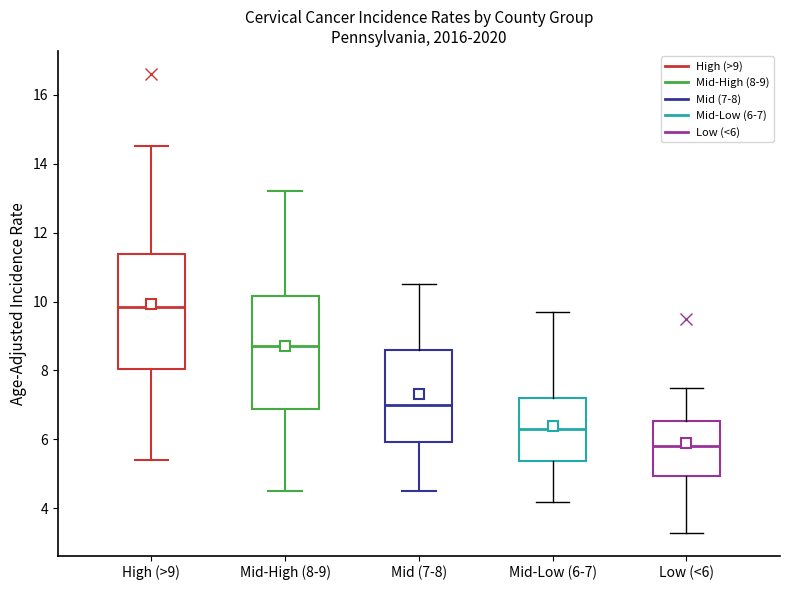

Reading left to right, transcribe this box plot: for each box, give where its median line is, the range the box spans, and where its two whiskers end, as read against the y-axis. The values are not printed on the chart, so give them approximately, as read against the axis.

High (>9): median 9.8, box 8.0 to 11.4, whiskers 5.4 to 14.6
Mid-High (8-9): median 8.8, box 6.8 to 10.2, whiskers 4.6 to 13.2
Mid (7-8): median 7.0, box 6.0 to 8.6, whiskers 4.6 to 10.6
Mid-Low (6-7): median 6.4, box 5.4 to 7.2, whiskers 4.2 to 9.8
Low (<6): median 5.8, box 5.0 to 6.6, whiskers 3.4 to 7.6